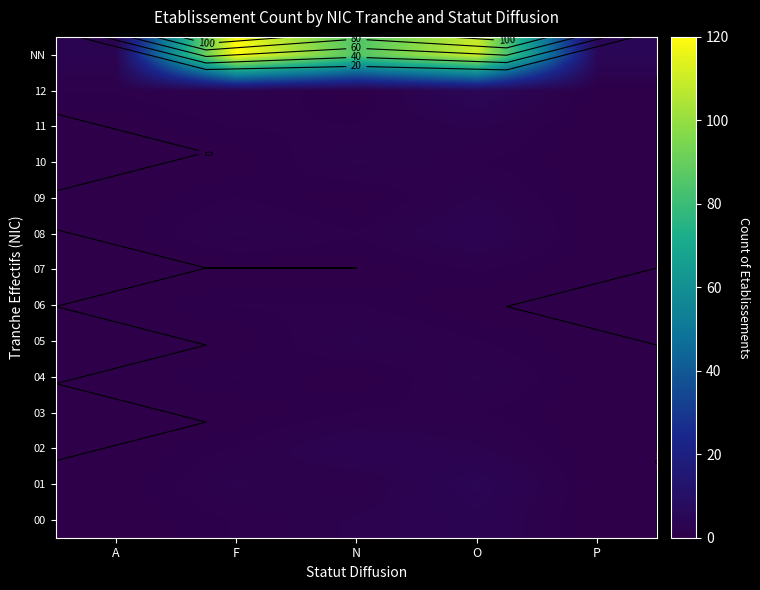

What is the difference between the highest and lowest values at O?

110